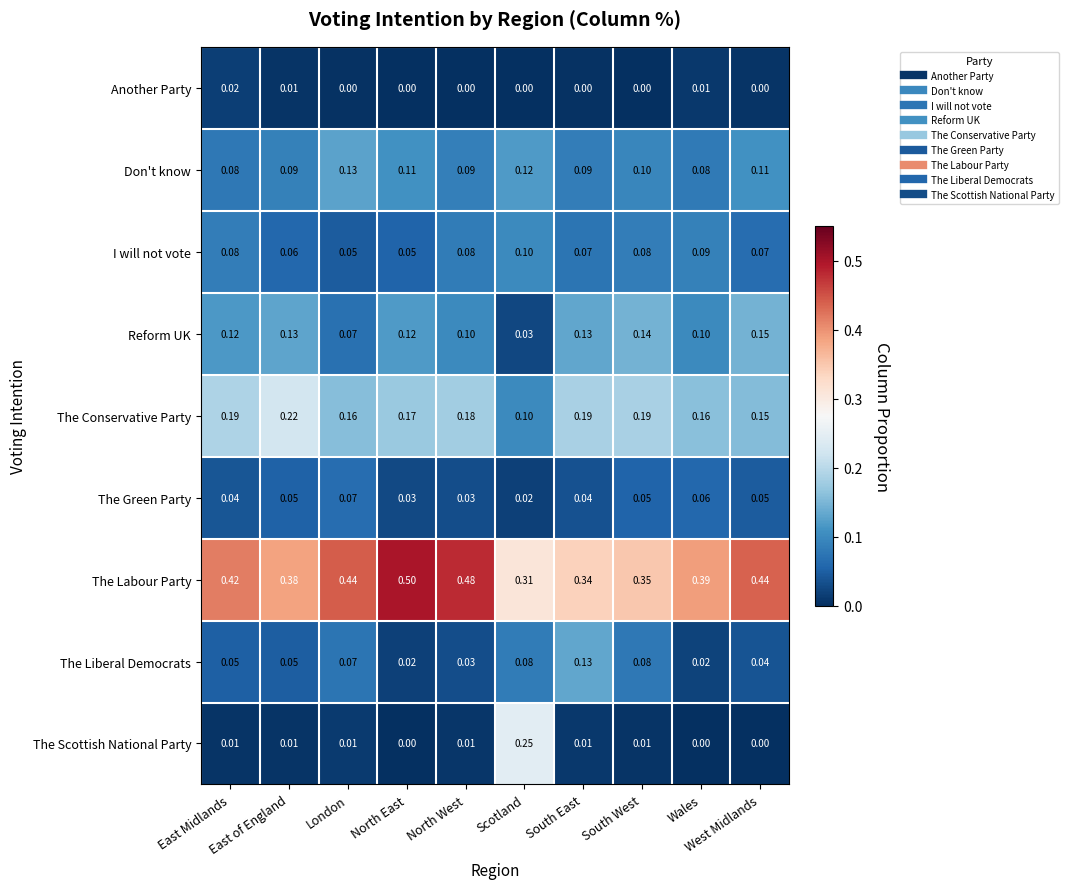

Which series has the largest total across all categories?

The Labour Party